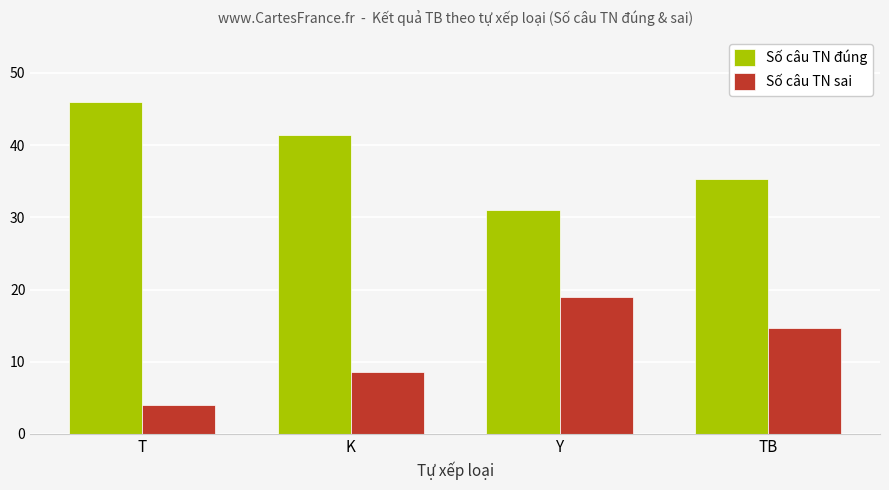

What is the spread (max minus min) of values at TB?

20.7